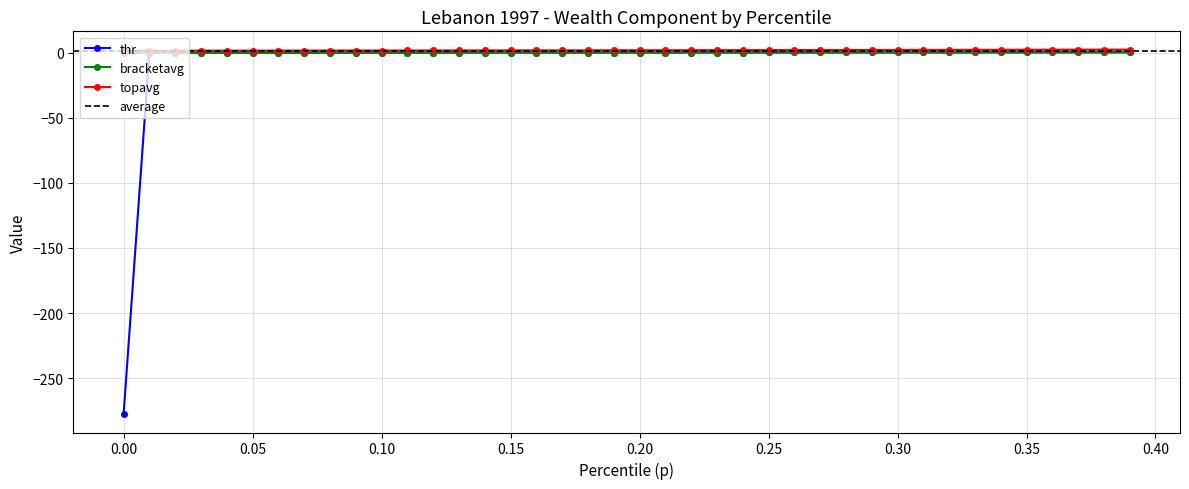

Is the value of bracketavg at 26 greater than the value of thr at 0.00?

Yes